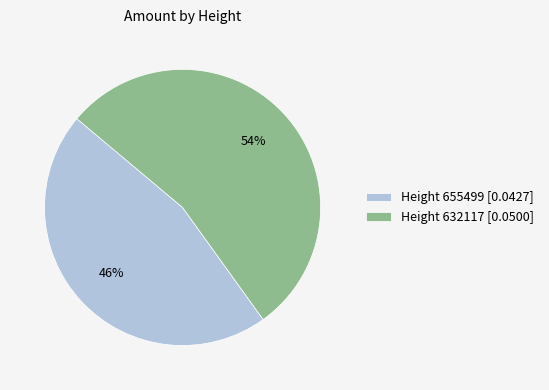

Which category accounts for the majority?

Height 632117 [0.0500]